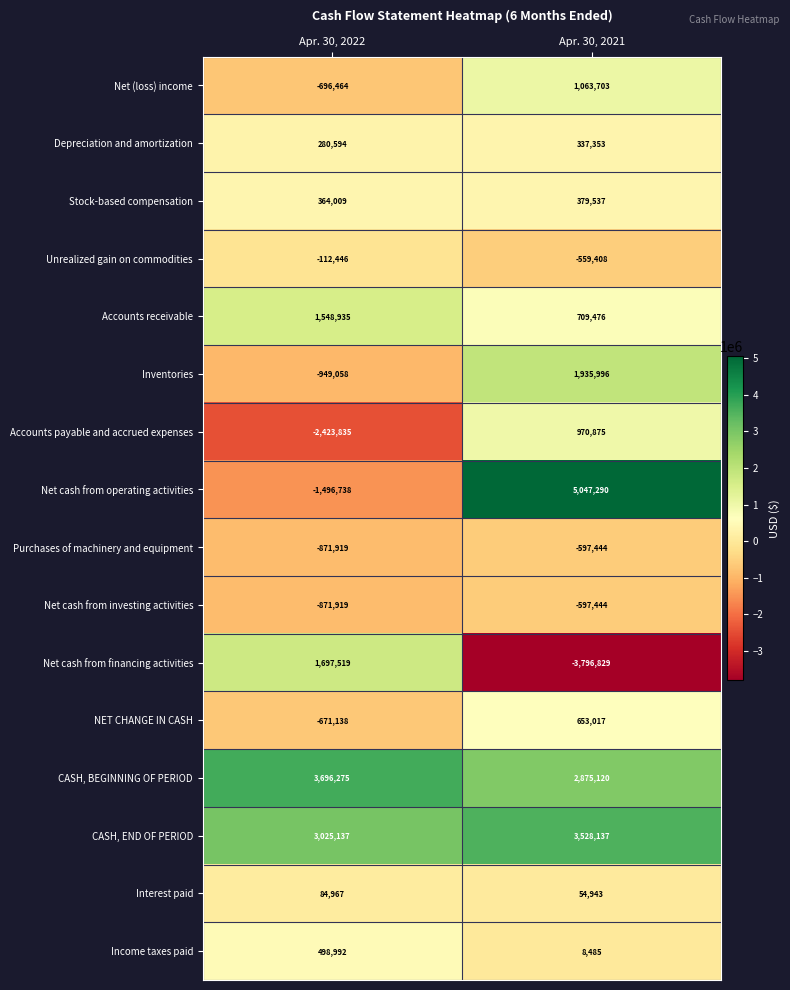

What is the total value across all series at Apr. 30, 2022?

3102911